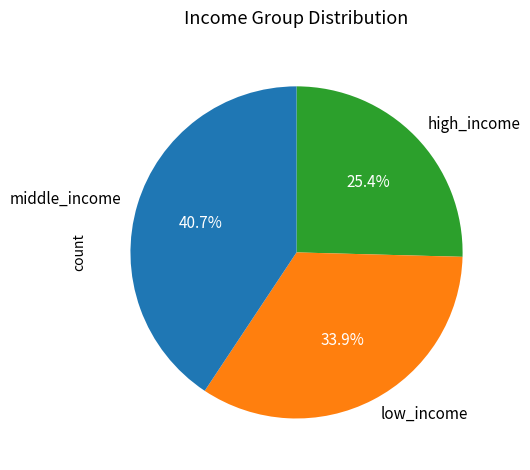

What is the largest slice in the pie chart?

middle_income